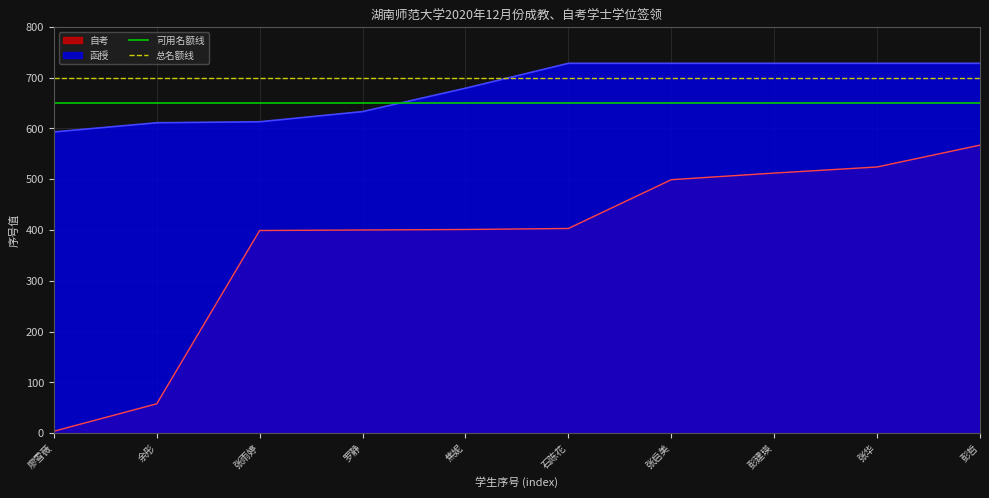

Where is 函授 nearest to the value 660?

焦妮